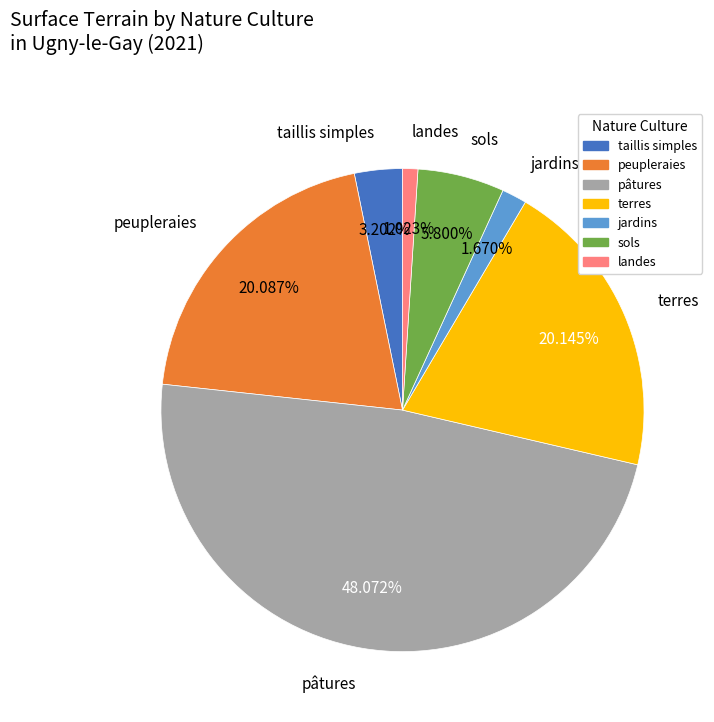

To the nearest percent, what portion does landes represent?

1%